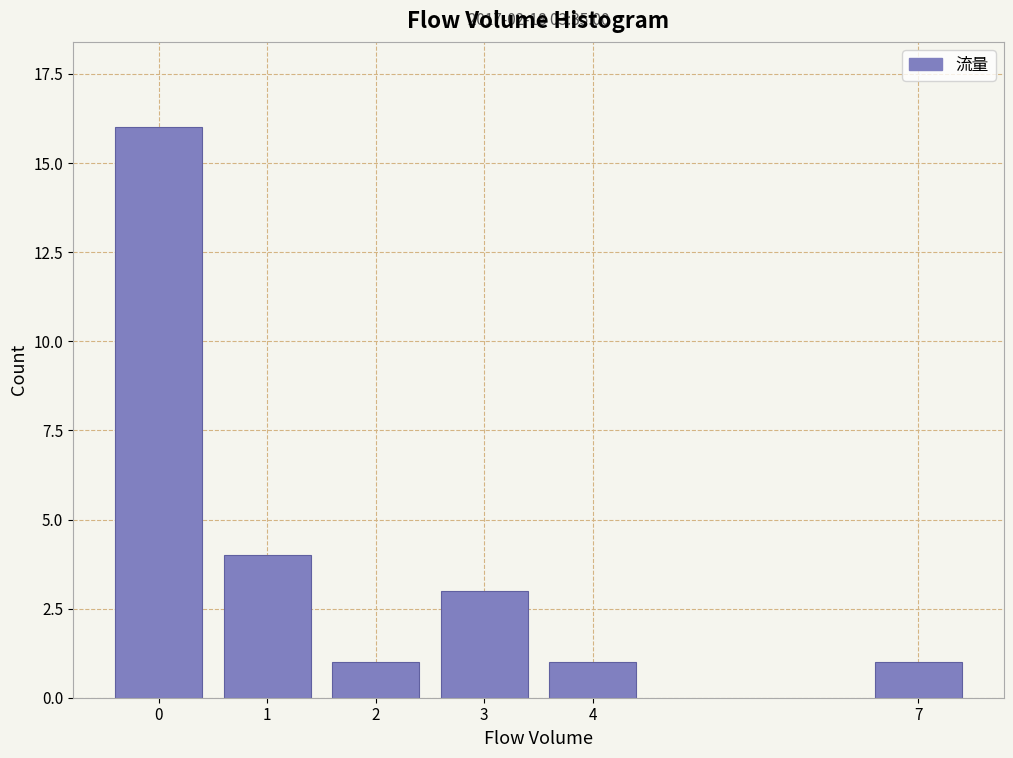

Reading left to right, transcribe all the data shown in this chart.

16	4	1	3	1	1